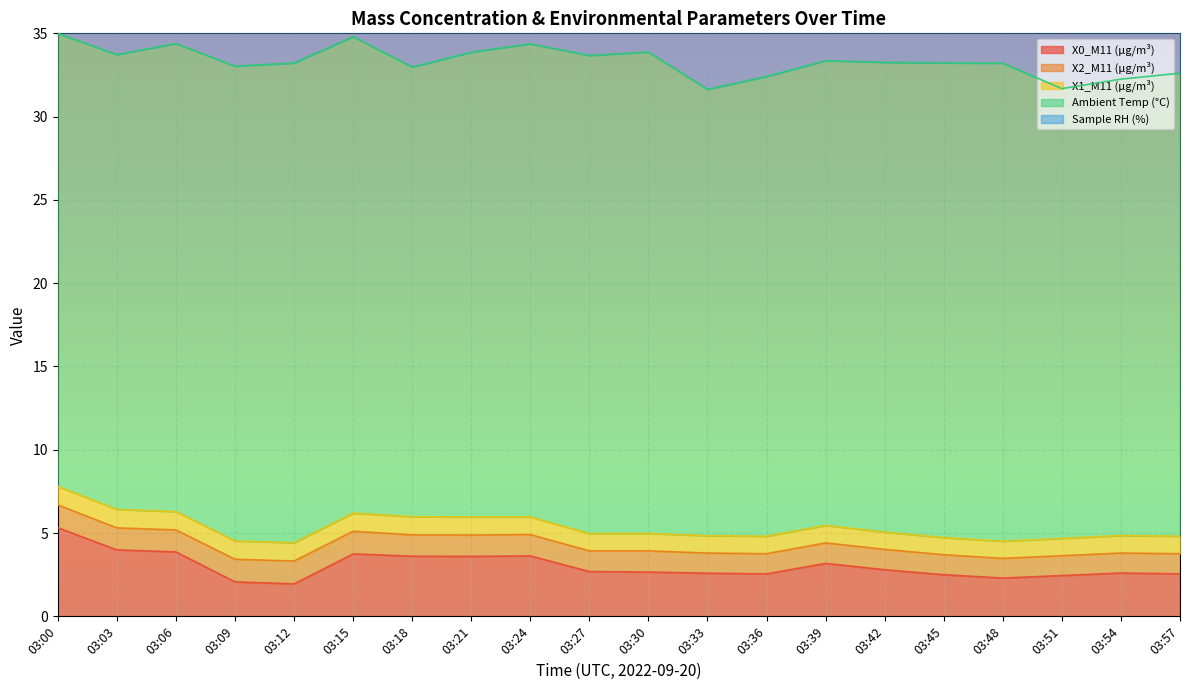

At which category is the sum across all series the highest?

03:00